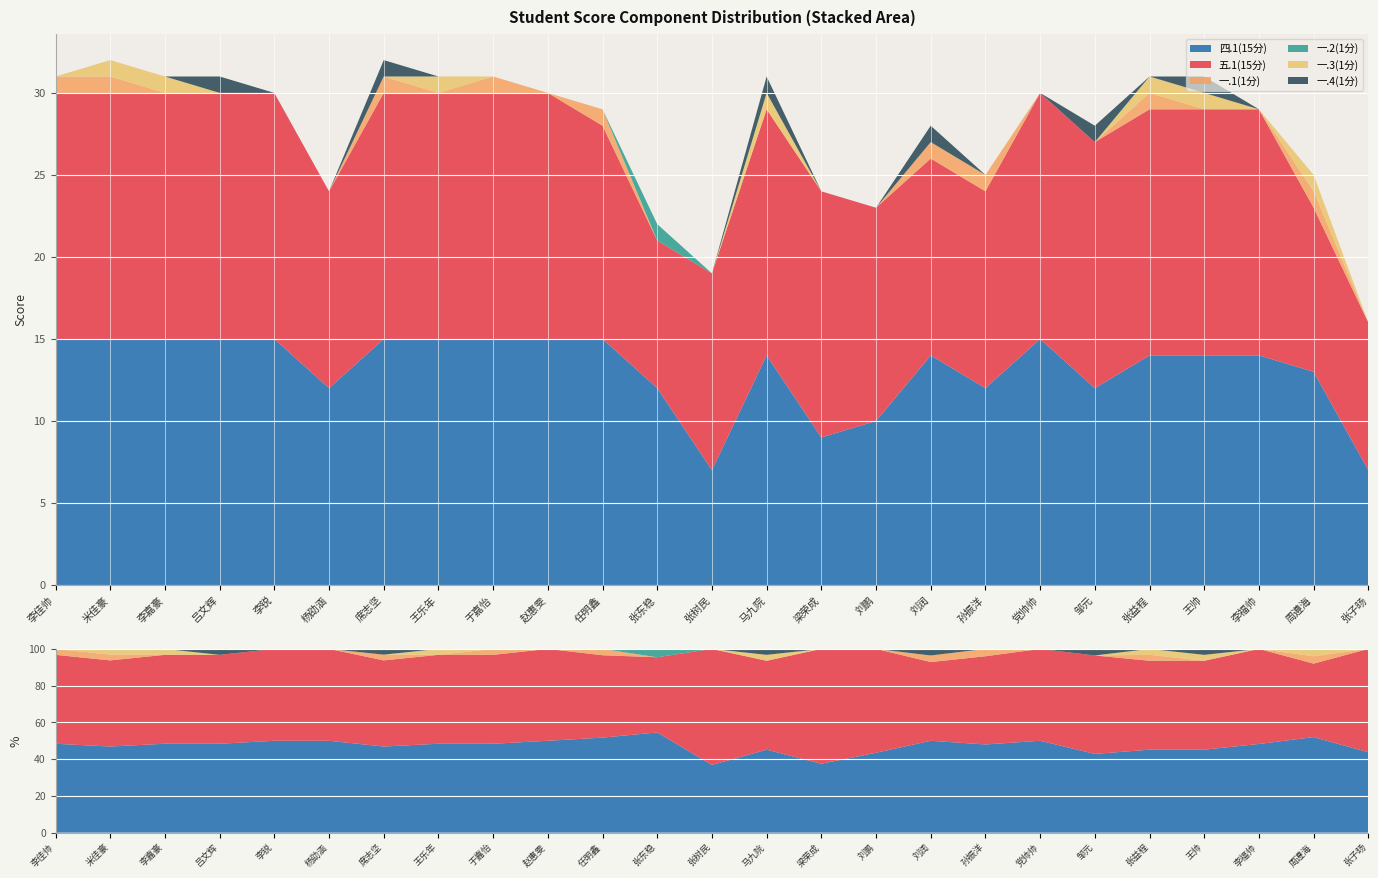

Where is the first local maximum for 五.1(15分)?

赵惠雯